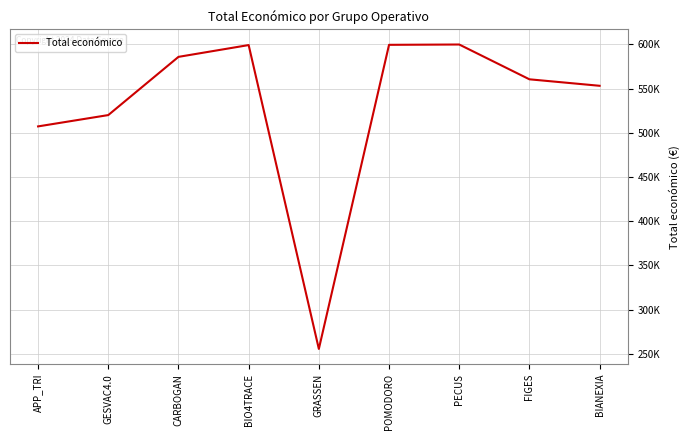

What is the ratio of the value at POMODORO to the value at GESVAC4.0?

1.2